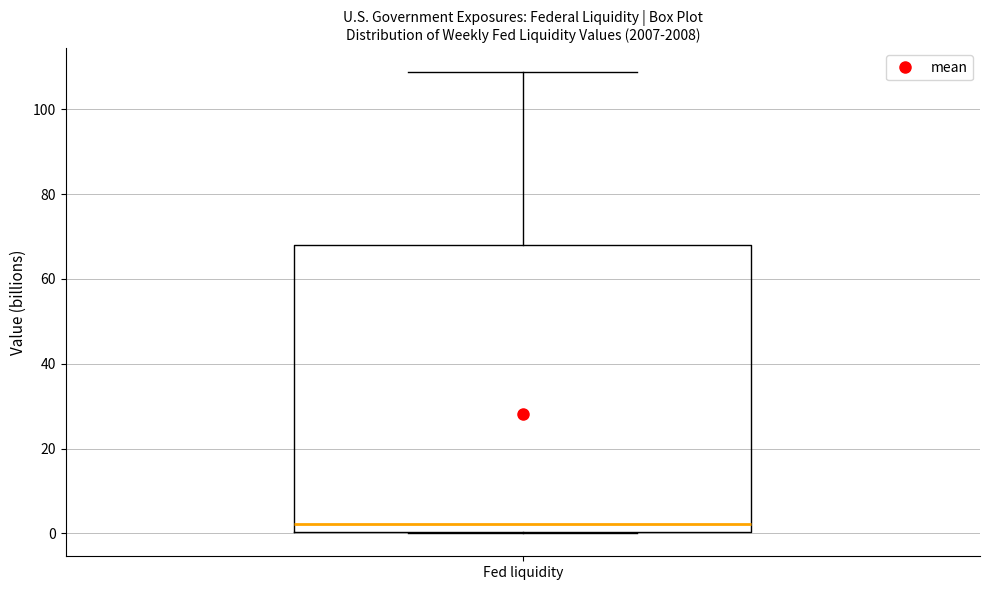

Where is the lower edge of the box for Fed liquidity on the y-axis? The values are not printed on the chart, so give them approximately, as read against the axis.

0